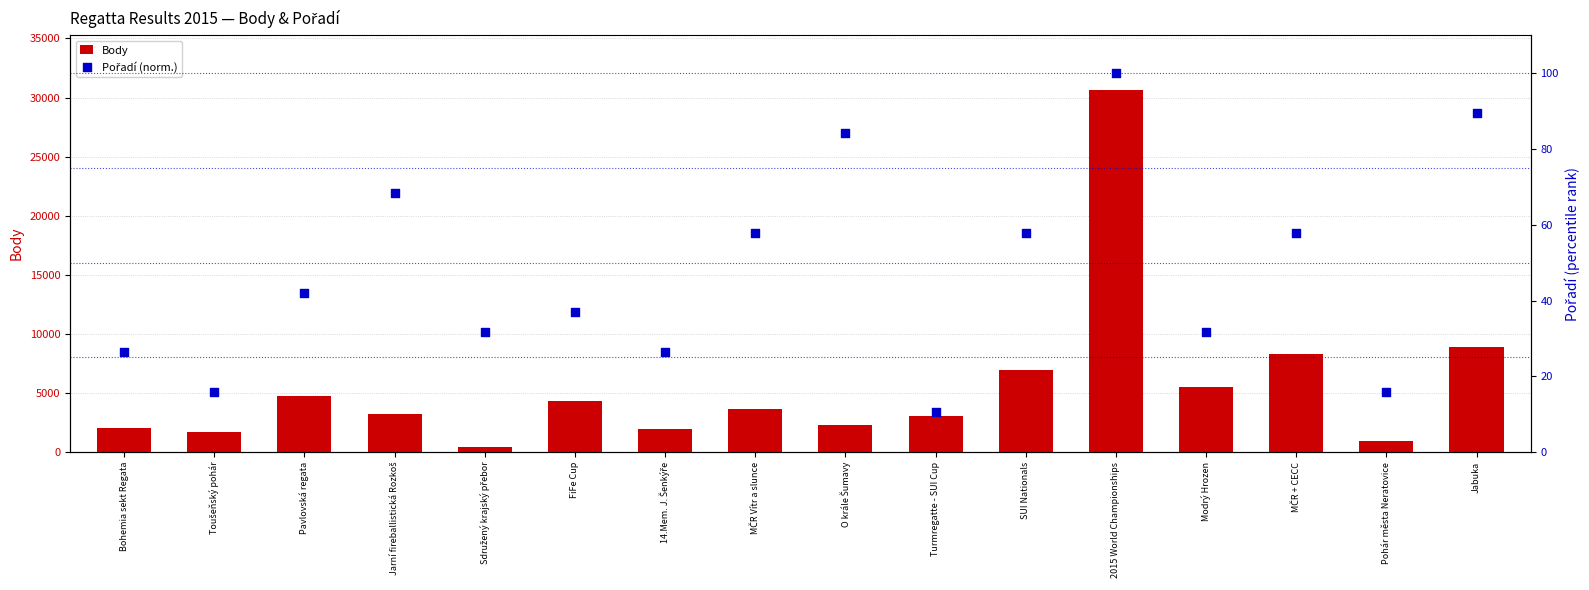

What is the total value across all series at Modrý Hrozen?

5528.6